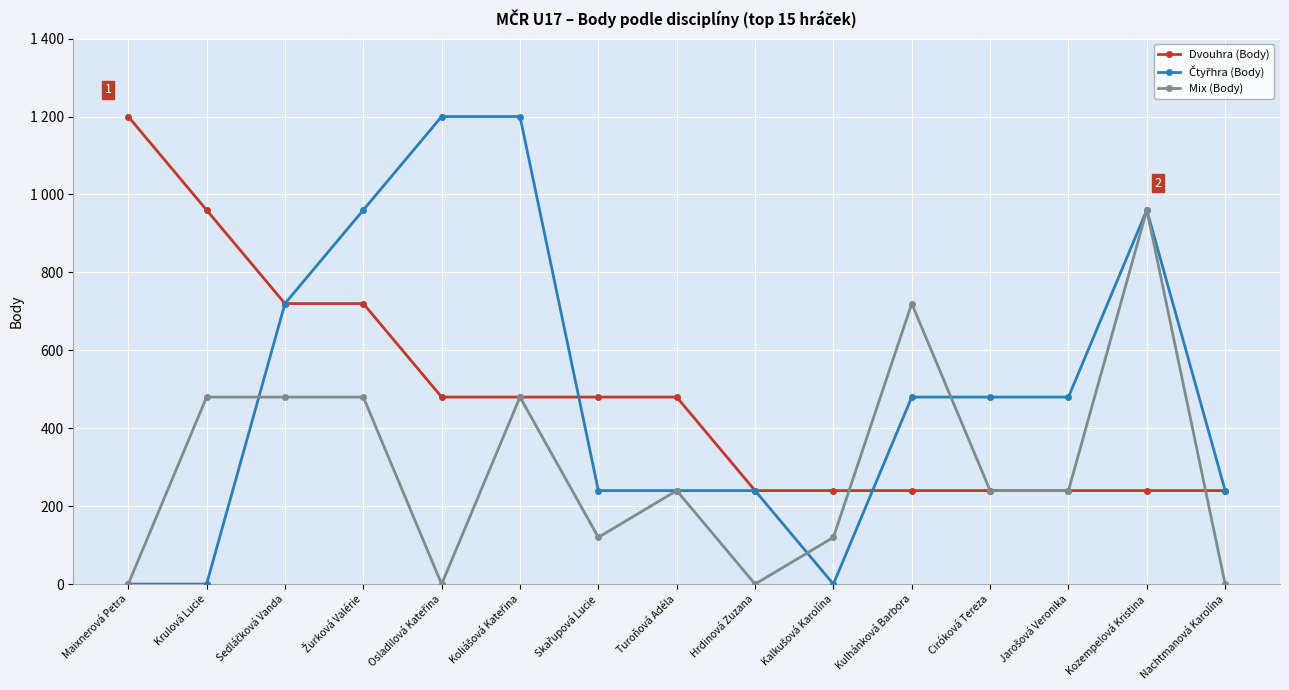

Does the chart have visible grid lines?

Yes